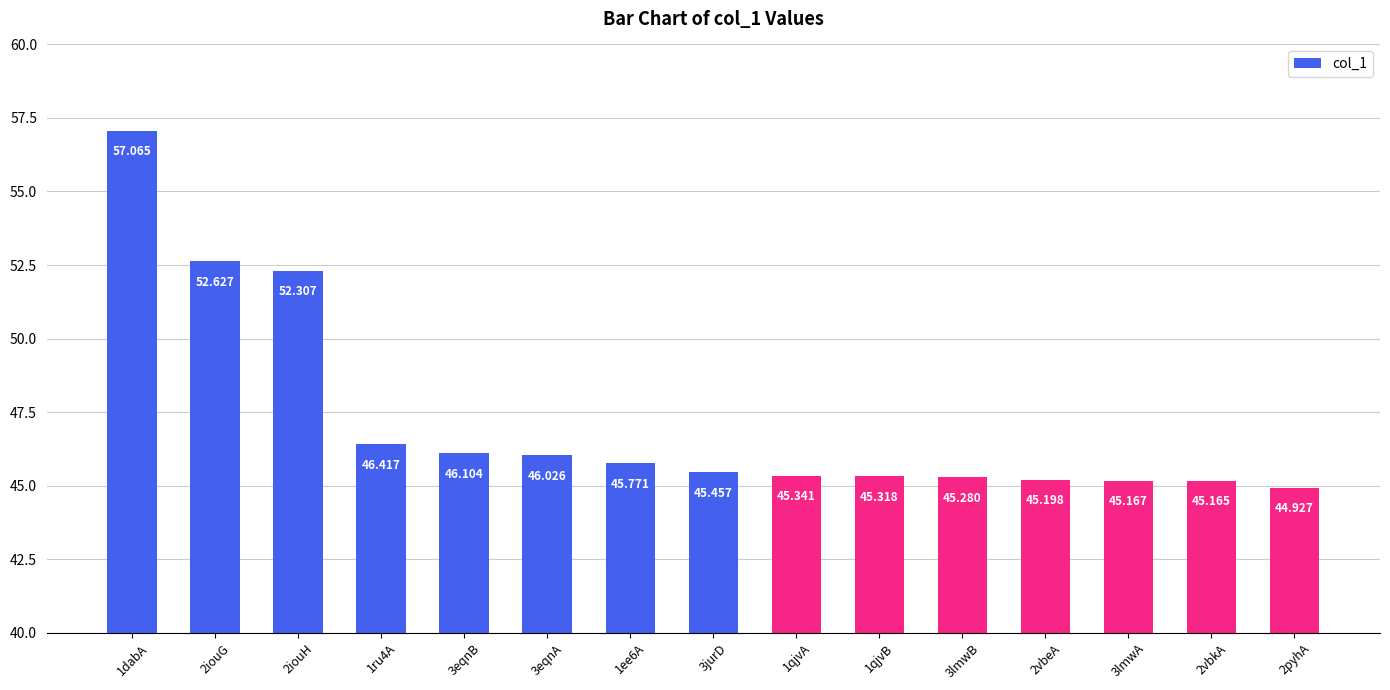

Reading left to right, list all the values displayed in this chart.

1dabA=57.1	2iouG=52.6	2iouH=52.3	1ru4A=46.4	3eqnB=46.1	3eqnA=46.0	1ee6A=45.8	3jurD=45.5	1qjvA=45.3	1qjvB=45.3	3lmwB=45.3	2vbeA=45.2	3lmwA=45.2	2vbkA=45.2	2pyhA=44.9